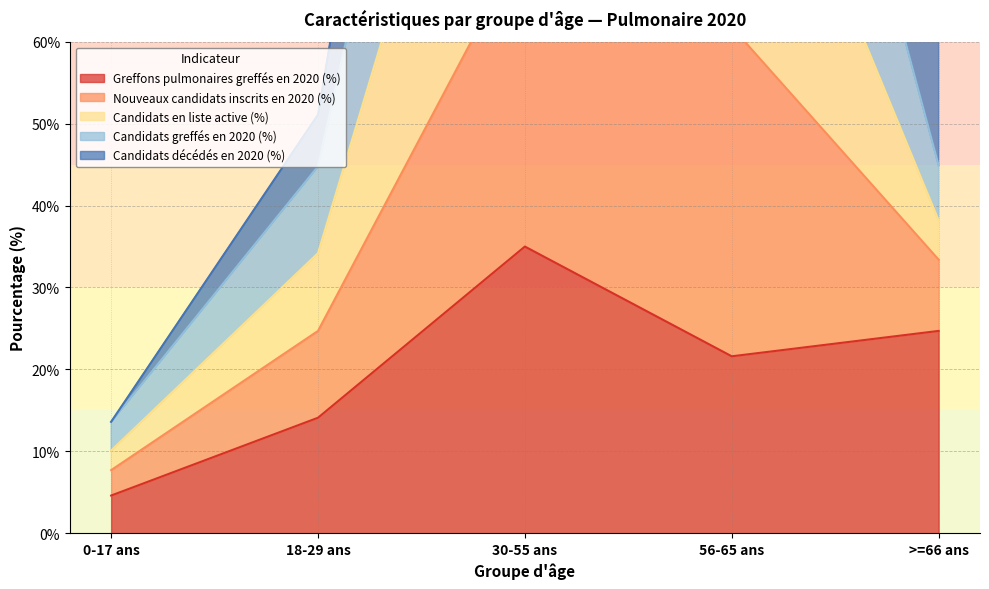

What is the value of the Nouveaux candidats inscrits en 2020 (%) point at the 3rd from the left?

157.8